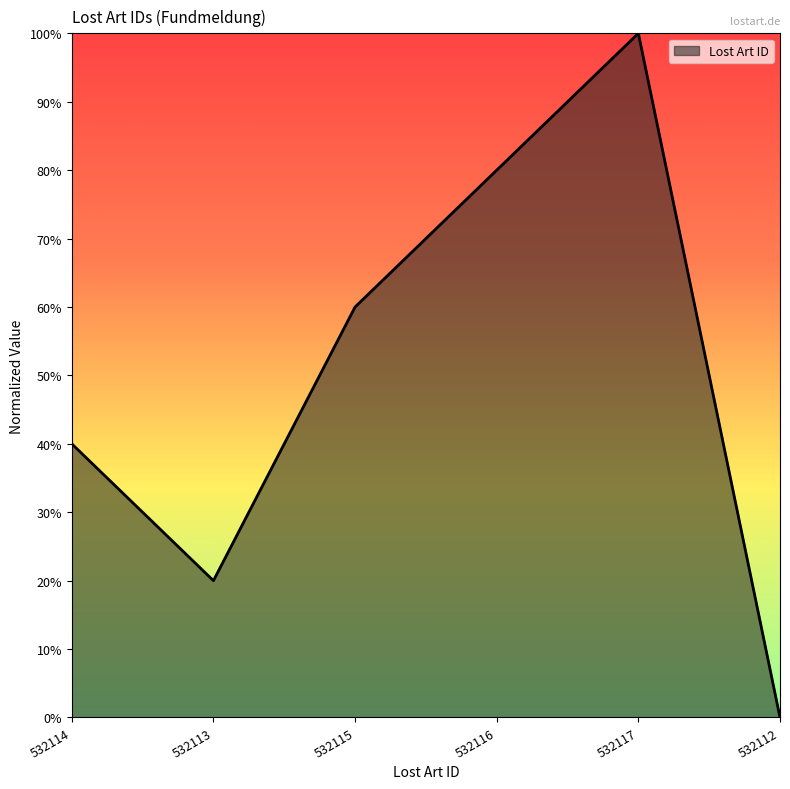

At which category does the data reach its first local peak?

532117